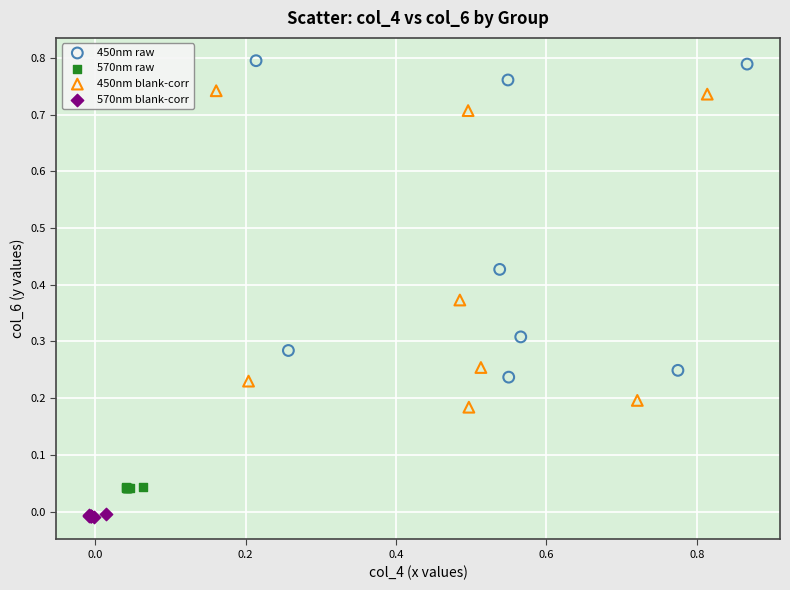

Which series reaches the maximum Y coordinate?

450nm raw